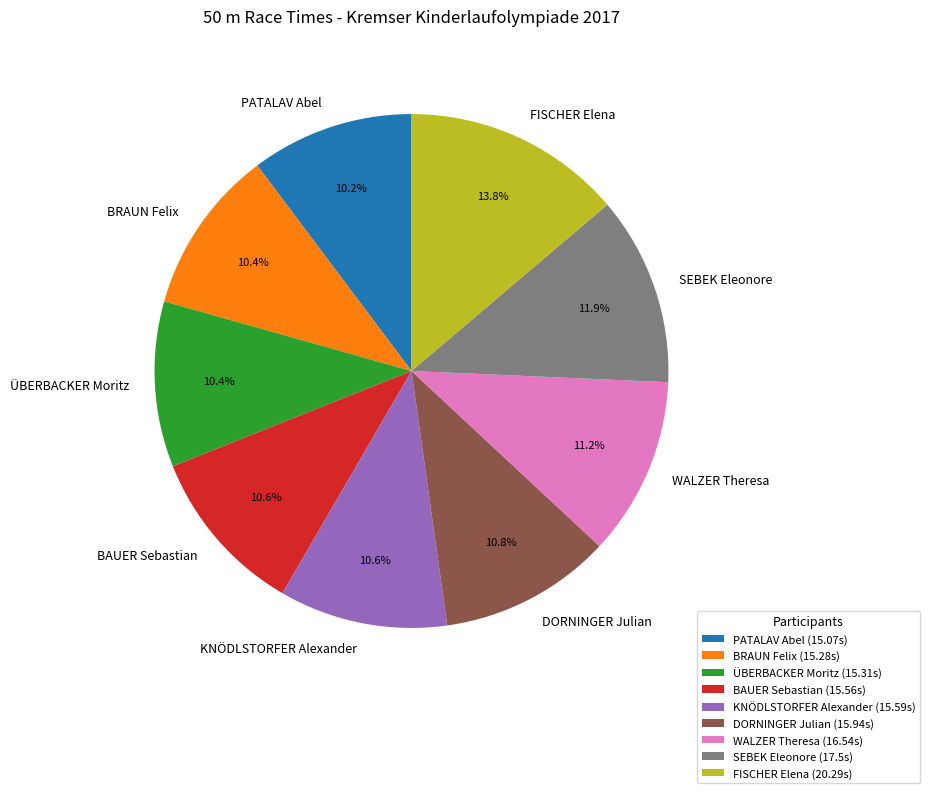

To the nearest percent, what is the average slice percentage?

11%